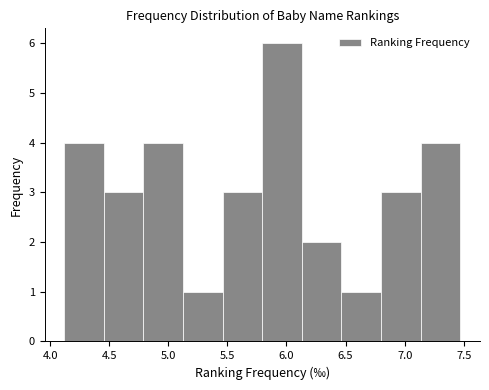

Reading left to right, transcribe this chart: for each bar, give the range it covers on the x-axis and its height. Neither the bar edges nor the heights are printed on the chart, so give them approximately, as read against the axes.

4.120 to 4.455: 4
4.455 to 4.790: 3
4.790 to 5.125: 4
5.125 to 5.460: 1
5.460 to 5.795: 3
5.795 to 6.130: 6
6.130 to 6.465: 2
6.465 to 6.800: 1
6.800 to 7.135: 3
7.135 to 7.470: 4